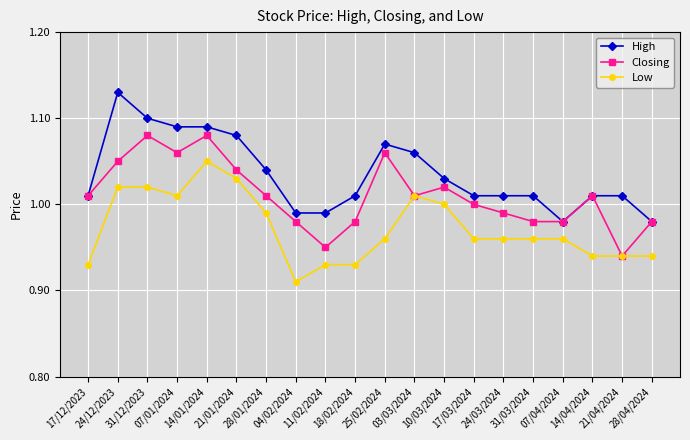

Where is the first local maximum for High?

24/12/2023